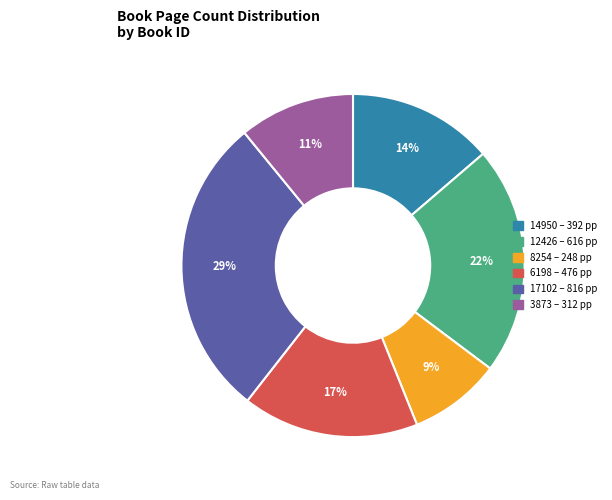

To the nearest percent, what is the average slice percentage?

17%